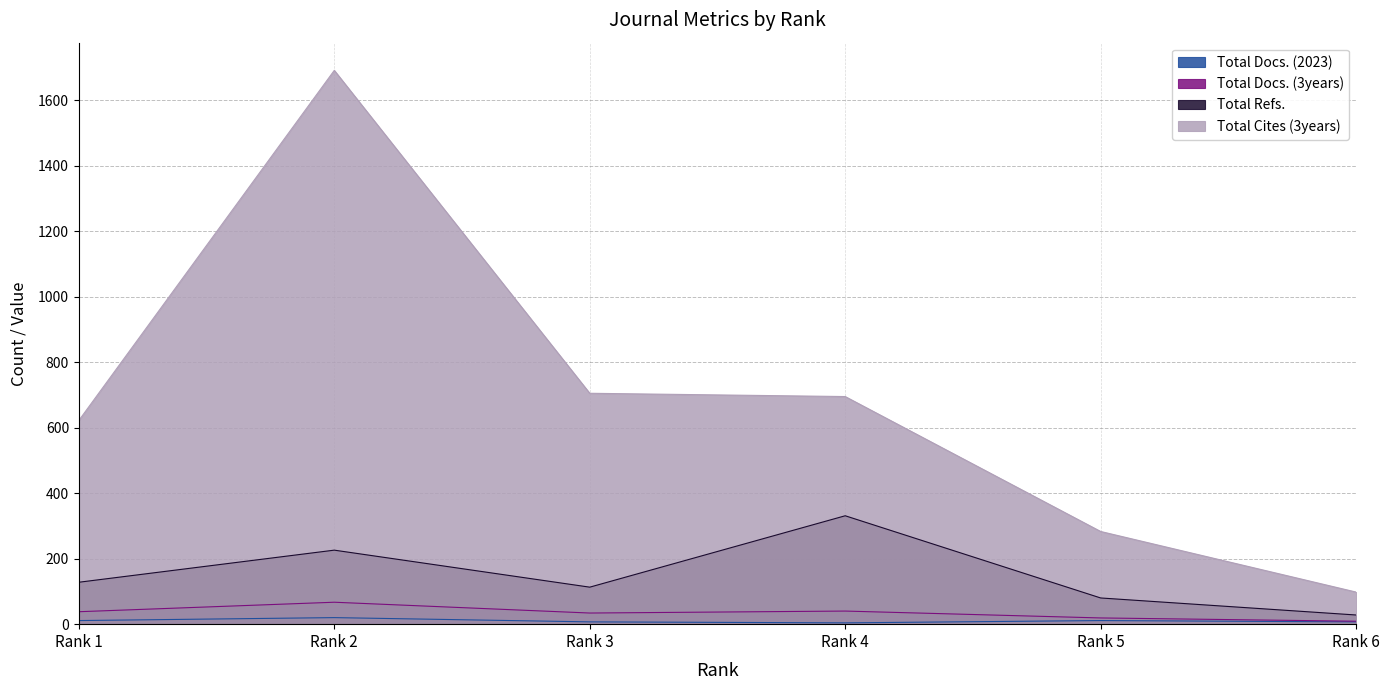

Which has a higher value, Rank 4 or Rank 1?

Rank 1